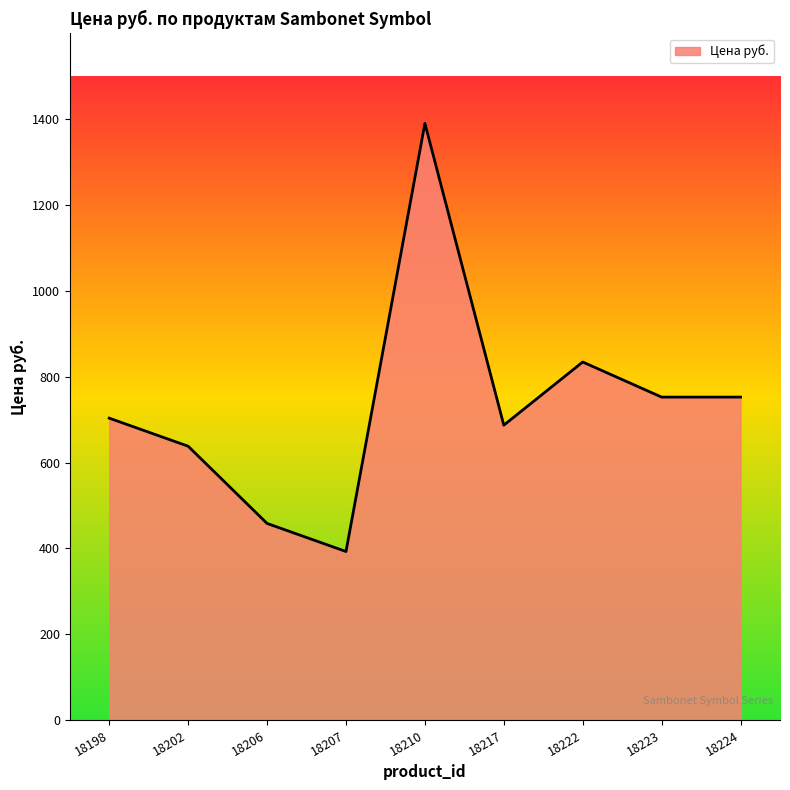

What is the sum of all values?

6608.9